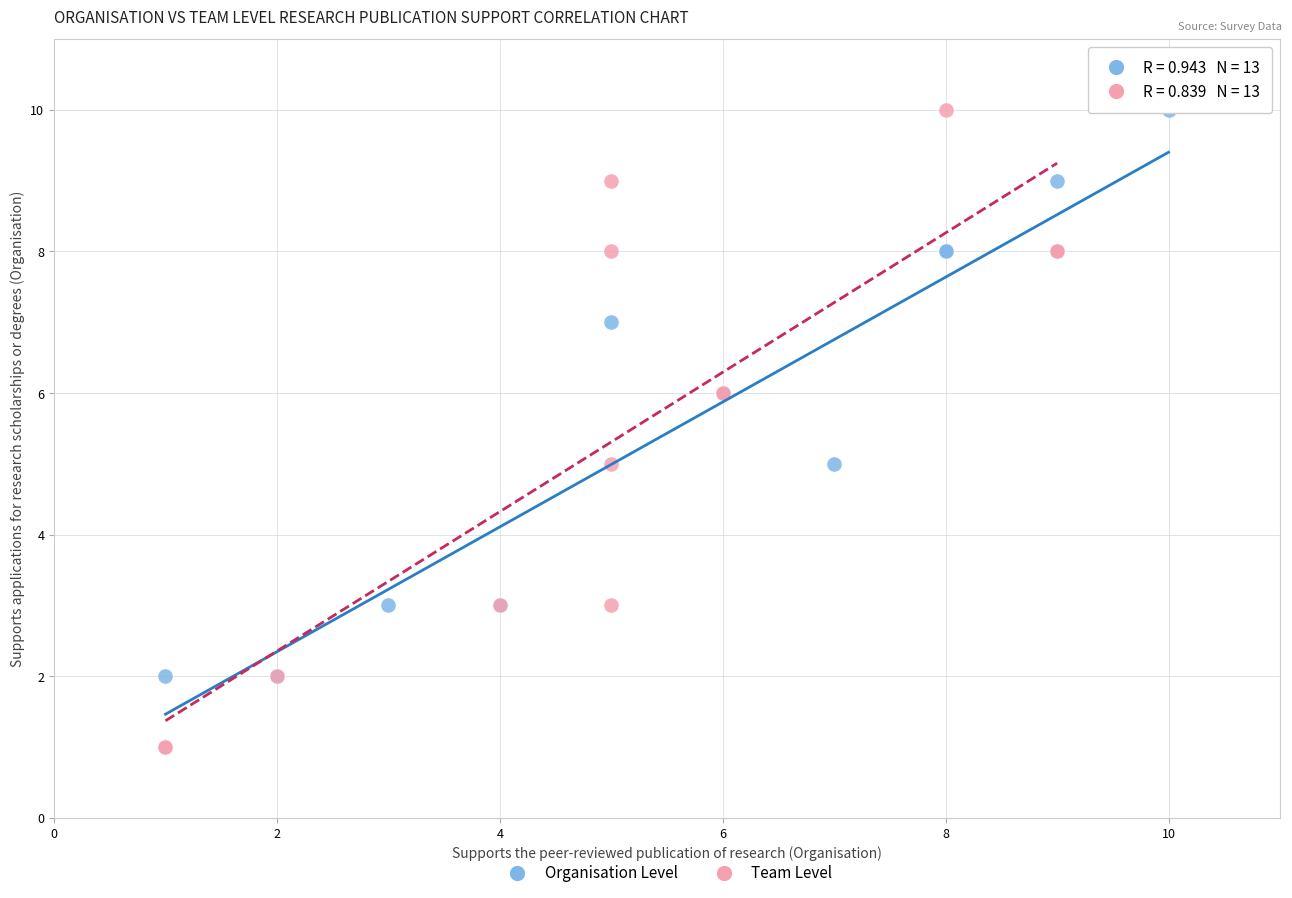

What are all the series names shown in the legend?

Organisation Level, Team Level